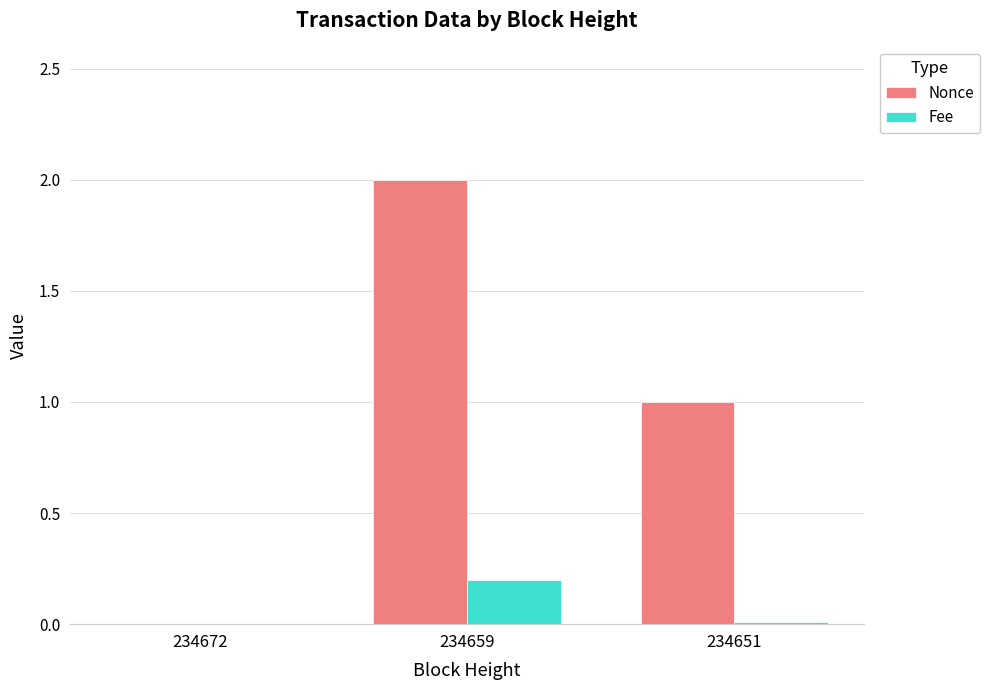

At which label does Fee reach its peak?

234659